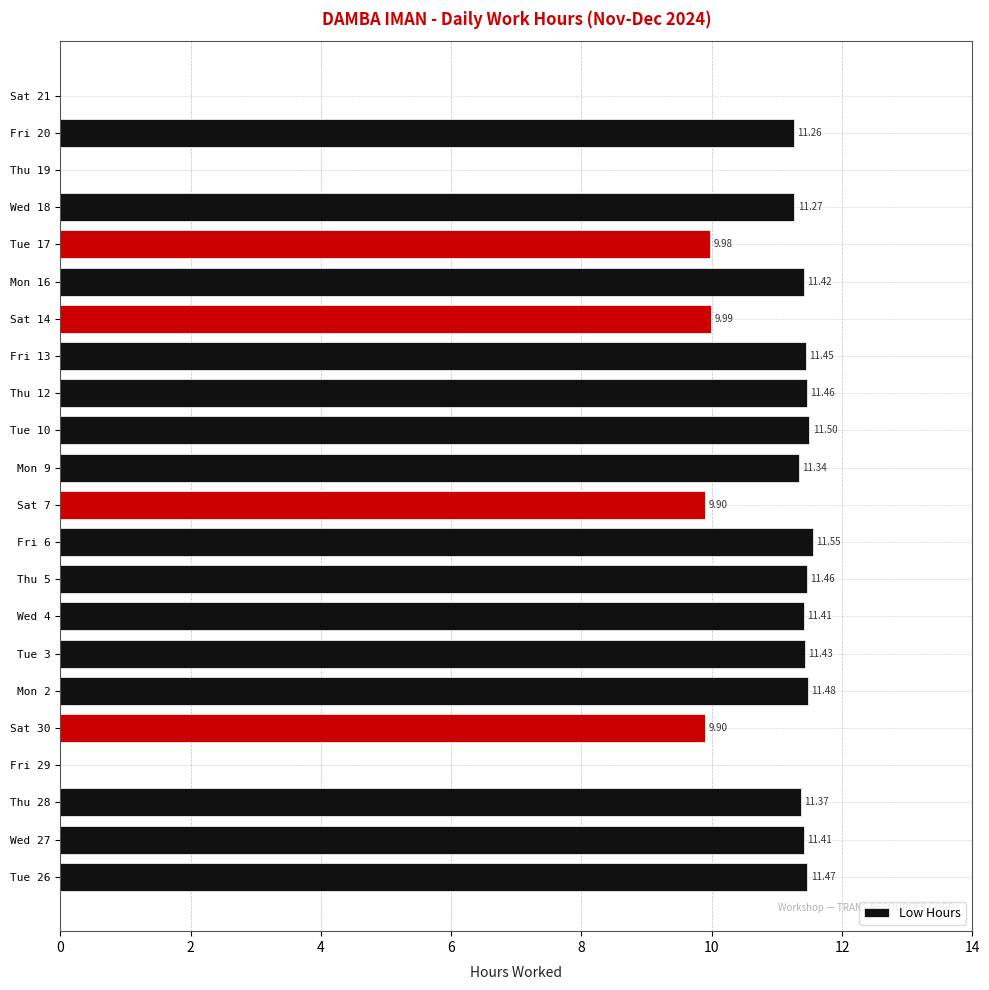

How many values exceed 11?

15